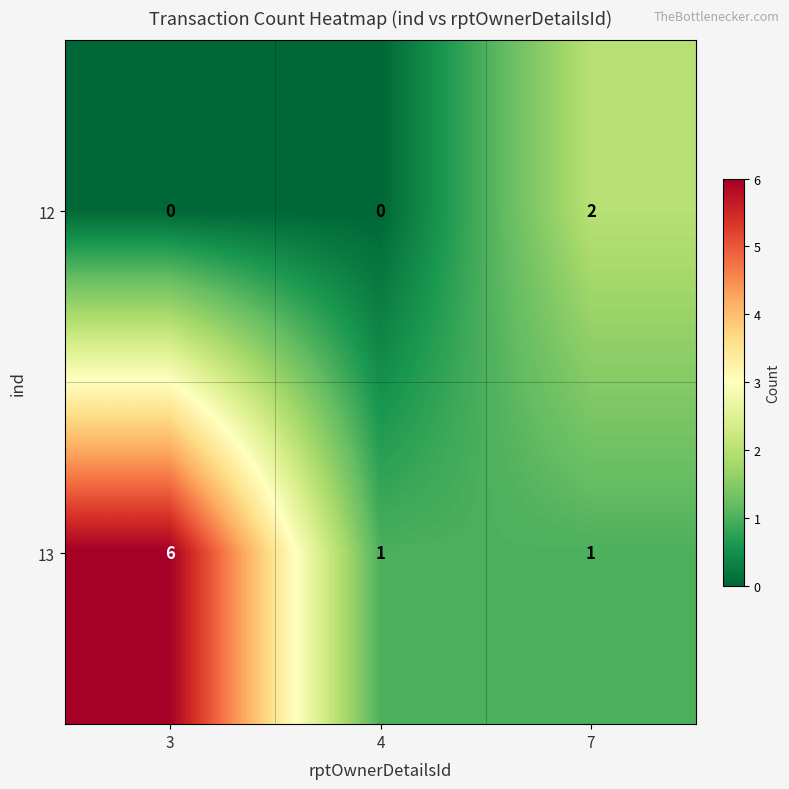

Rank the series by their average value, from highest to lowest.

13, 12